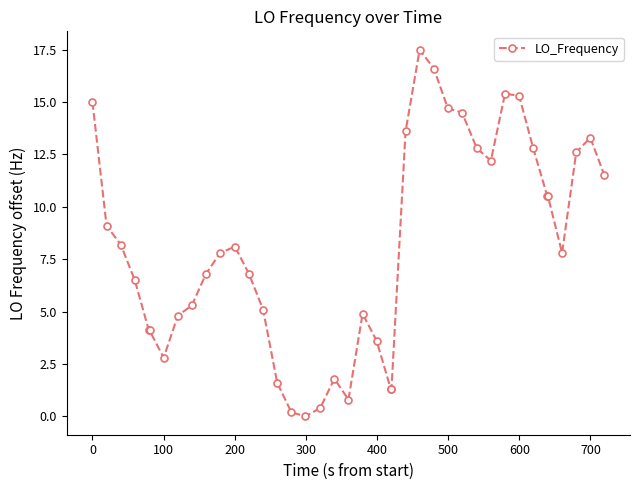

What is the value of the 18th point from the left?

0.4